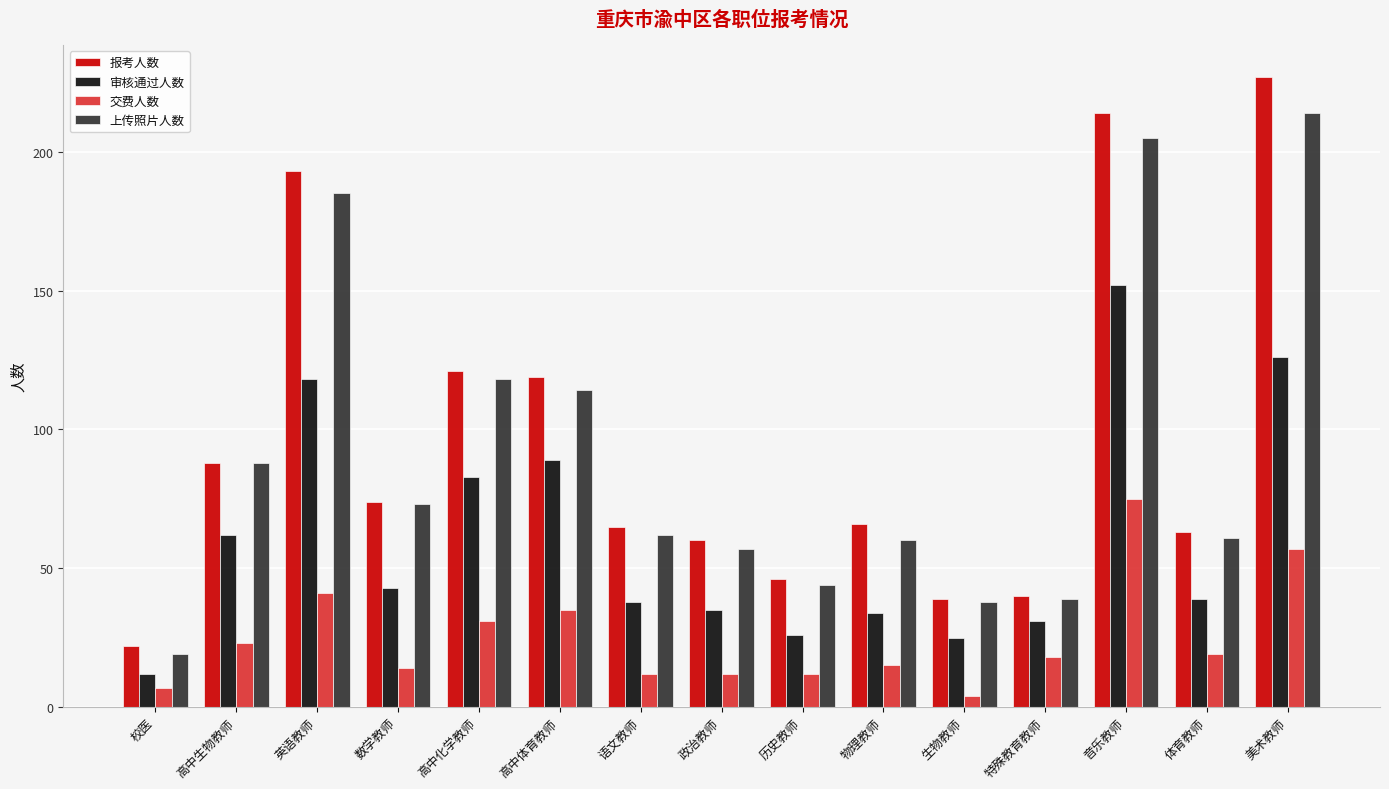

What is the average value of the 审核通过人数 series?

61